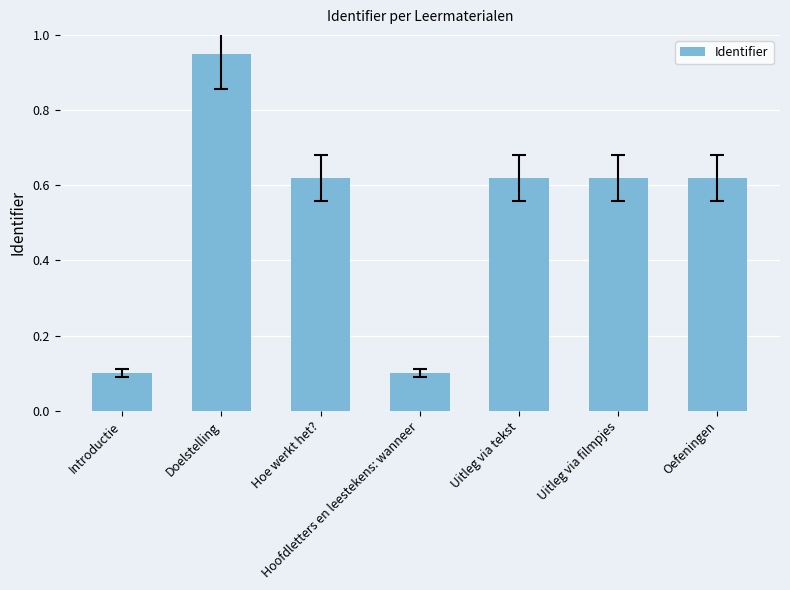

What is the sum of all values?

3.6